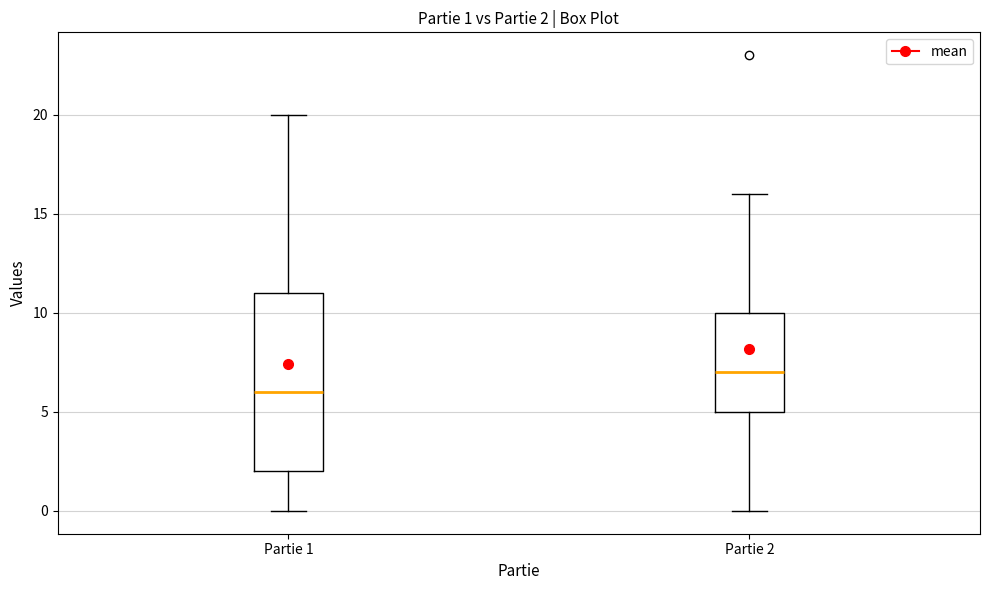

Which box has the highest median line?

Partie 2